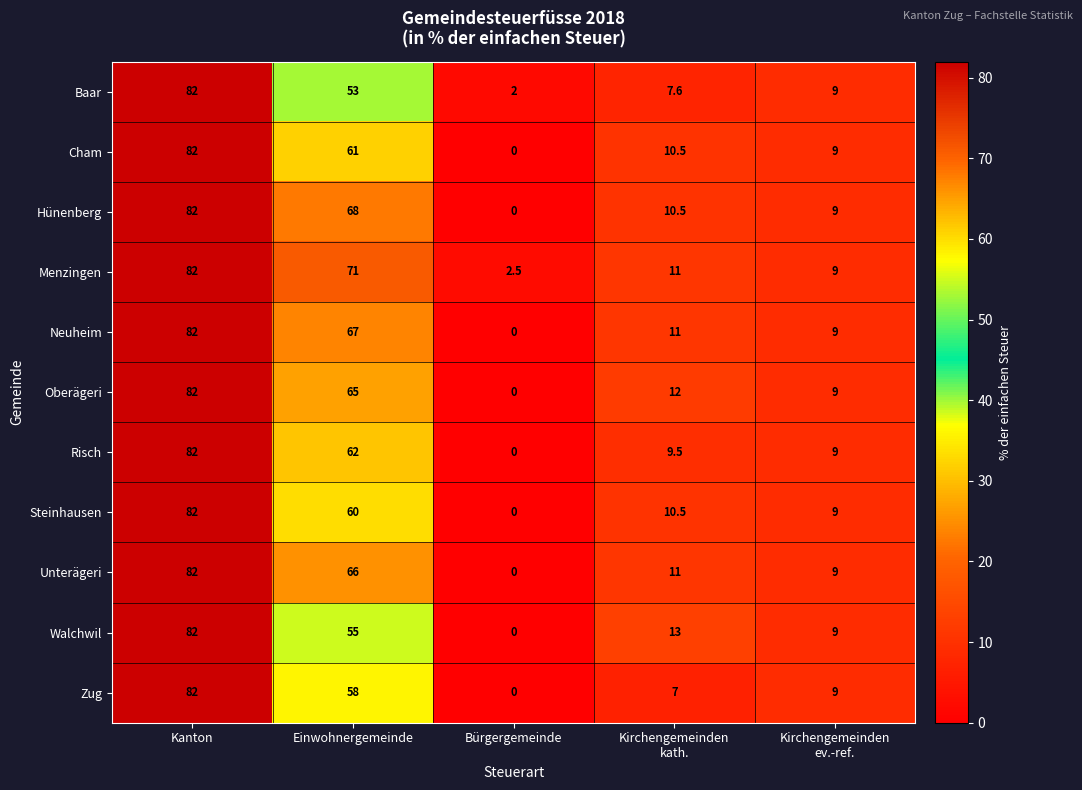

What is the sum of all Risch values?

162.5